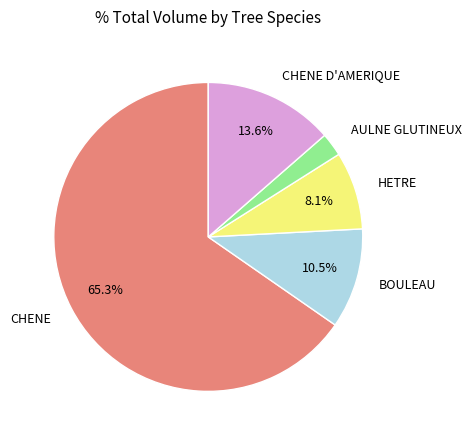

Combined, do BOULEAU and HETRE account for over 50%?

No